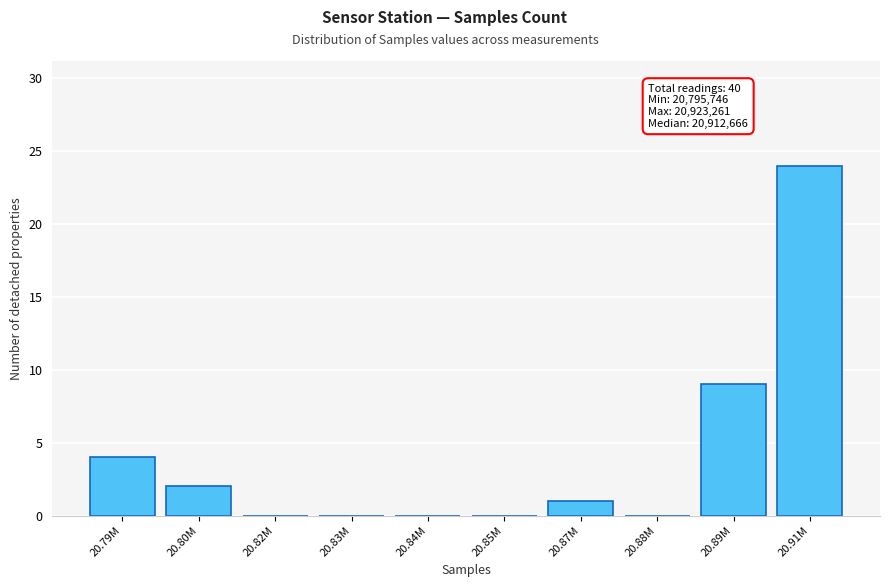

Reading right to left, extract all data points from this chart.

20.91M=24	20.89M=9	20.88M=0	20.87M=1	20.85M=0	20.84M=0	20.83M=0	20.82M=0	20.80M=2	20.79M=4